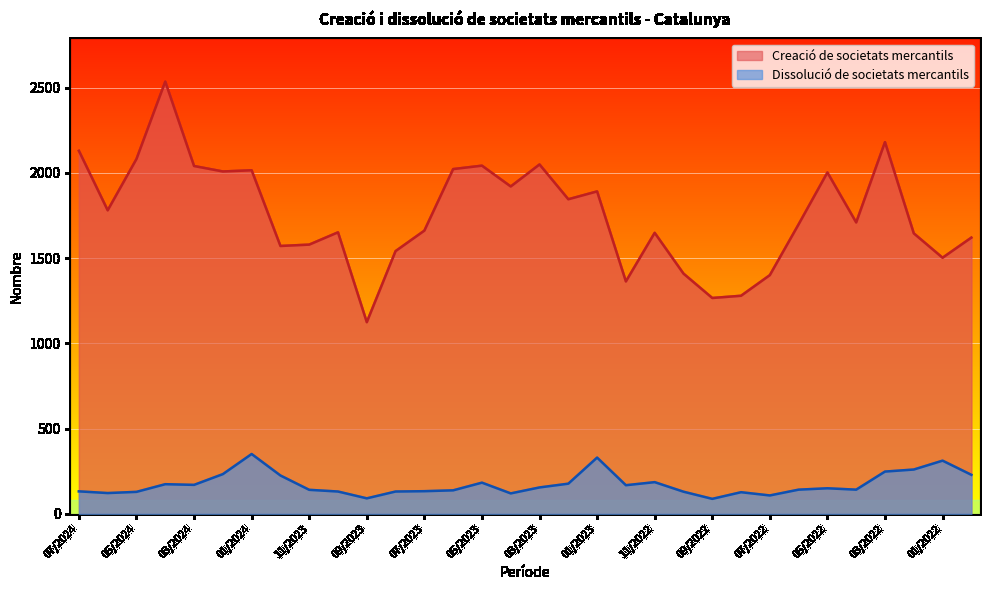

What is the spread (max minus min) of values at 09/2023?

1033